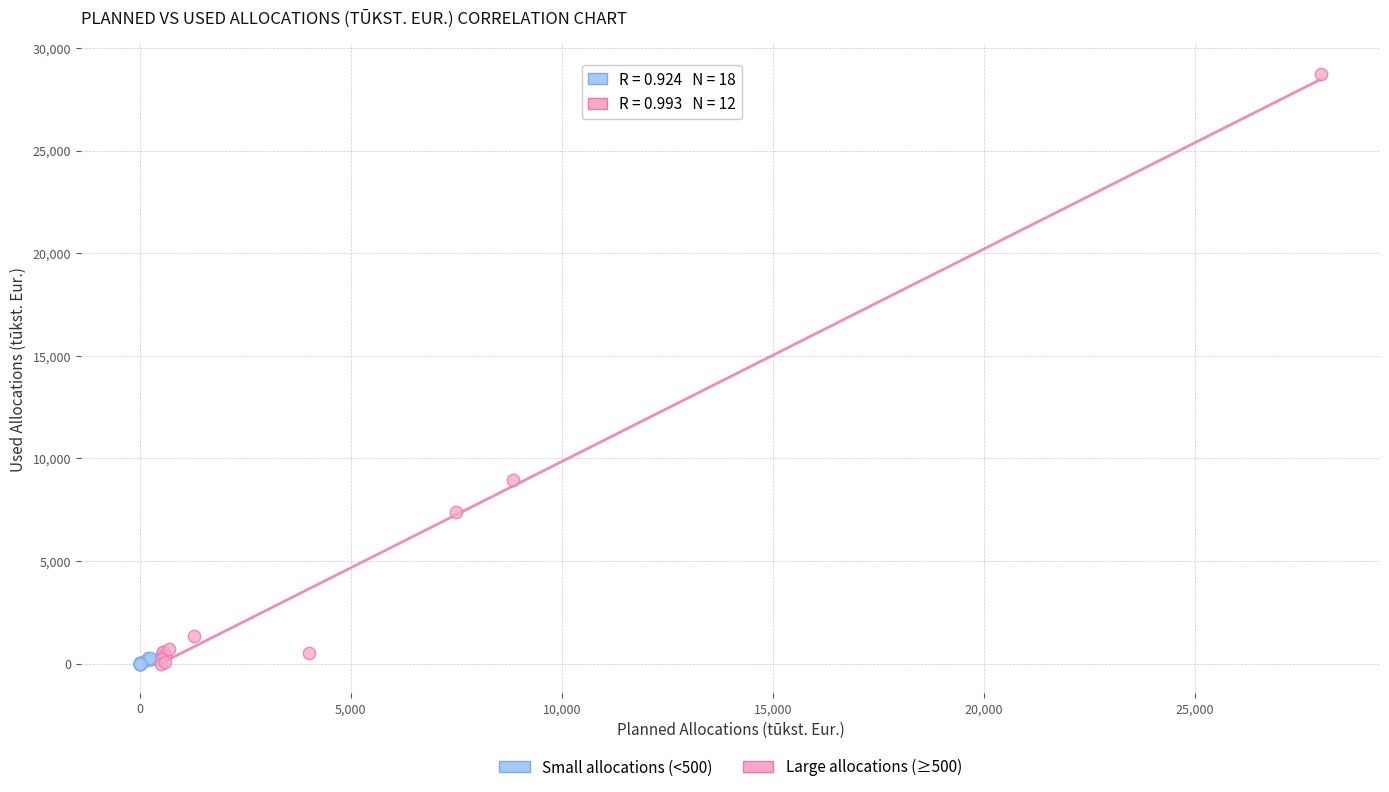

Which series has the widest spread of Y values?

Large allocations (≥500)